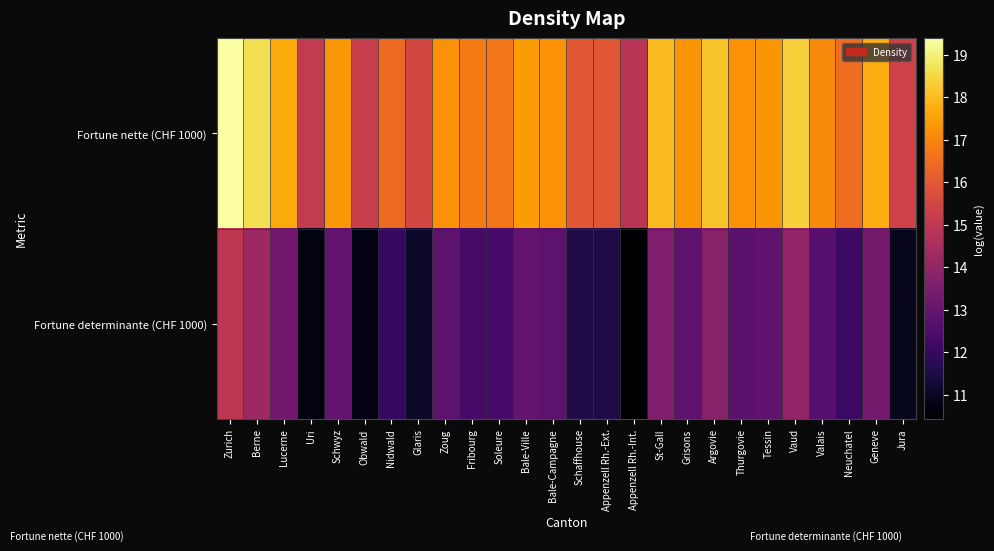

Reading left to right, list all the values displayed in this chart.

Fortune nette (CHF 1000): Zurich=19.4	Berne=18.6	Lucerne=17.7	Uri=15.1	Schwyz=17.4	Obwald=15.2	Nidwald=16.4	Glaris=15.5	Zoug=17.2	Fribourg=16.8	Soleure=16.7	Bale-Ville=17.4	Bale-Campagne=17.2	Schaffhouse=16.0	Appenzell Rh.-Ext.=15.9	Appenzell Rh.-Int.=14.9	St-Gall=18.0	Grisons=17.3	Argovie=18.1	Thurgovie=17.2	Tessin=17.3	Vaud=18.4	Valais=17.1	Neuchatel=16.5	Geneve=17.7	Jura=15.4
Fortune determinante (CHF 1000): Zurich=15.0	Berne=14.2	Lucerne=13.3	Uri=10.7	Schwyz=12.9	Obwald=10.8	Nidwald=12.0	Glaris=11.1	Zoug=12.8	Fribourg=12.3	Soleure=12.3	Bale-Ville=13.0	Bale-Campagne=12.8	Schaffhouse=11.5	Appenzell Rh.-Ext.=11.5	Appenzell Rh.-Int.=10.4	St-Gall=13.6	Grisons=12.9	Argovie=13.7	Thurgovie=12.8	Tessin=12.9	Vaud=14.0	Valais=12.7	Neuchatel=12.1	Geneve=13.3	Jura=10.9